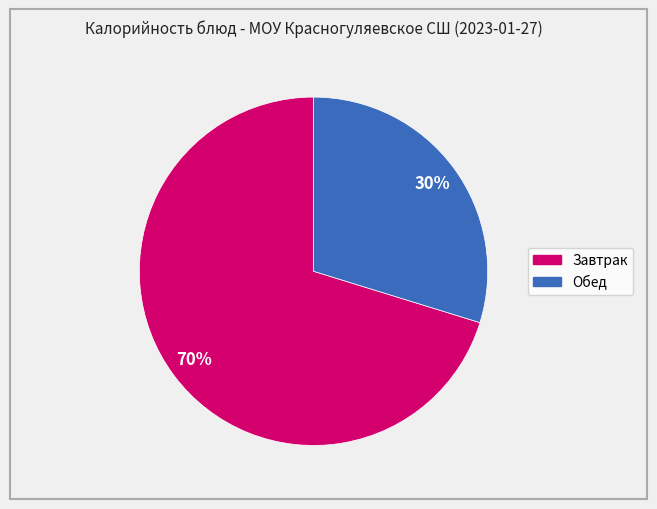

To the nearest percent, what is the average slice percentage?

50%